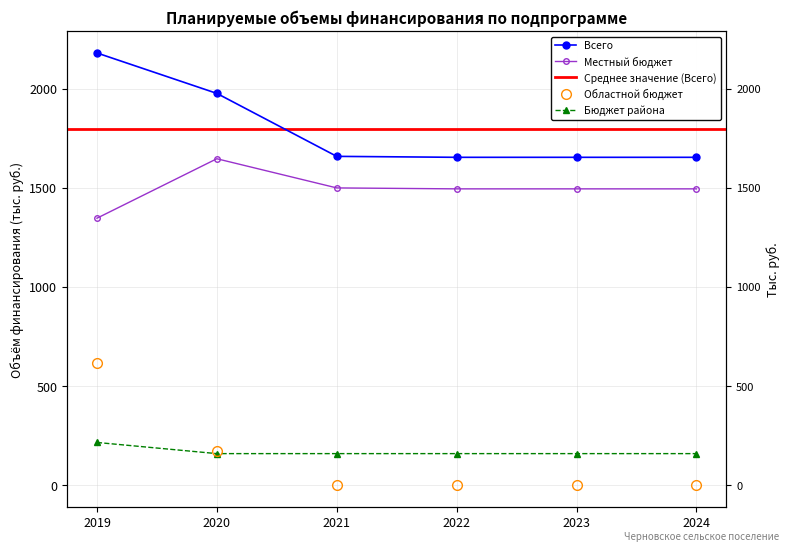

Reading left to right, transcribe all the data shown in this chart.

Всего: 2180.7	1976.7	1659.0	1654.2	1654.2	1654.2
Областной бюджет: 618.3	170.5	0.0	0.0	0.0	0.0
Бюджет района: 215.5	159.2	159.2	159.2	159.2	159.2
Местный бюджет: 1346.9	1647.0	1499.8	1495.0	1495.0	1495.0